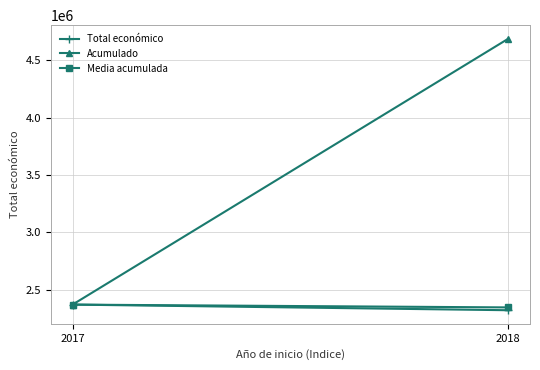

Reading right to left, transcribe all the data shown in this chart.

Total económico: 2319906.0	2369055.0
Acumulado: 4688961.0	2369055.0
Media acumulada: 2344480.5	2369055.0